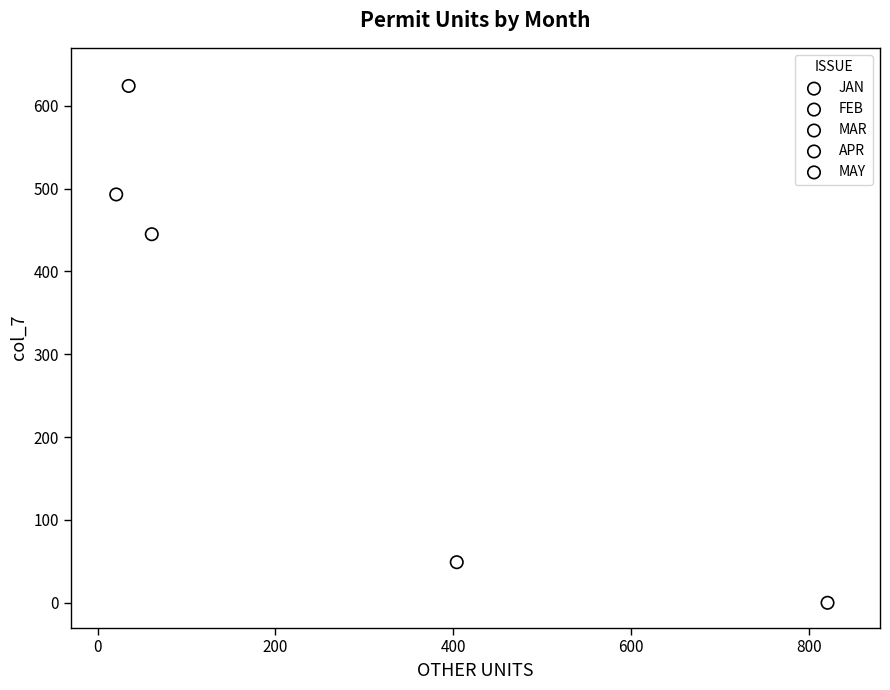

Which series reaches the maximum Y coordinate?

MAR